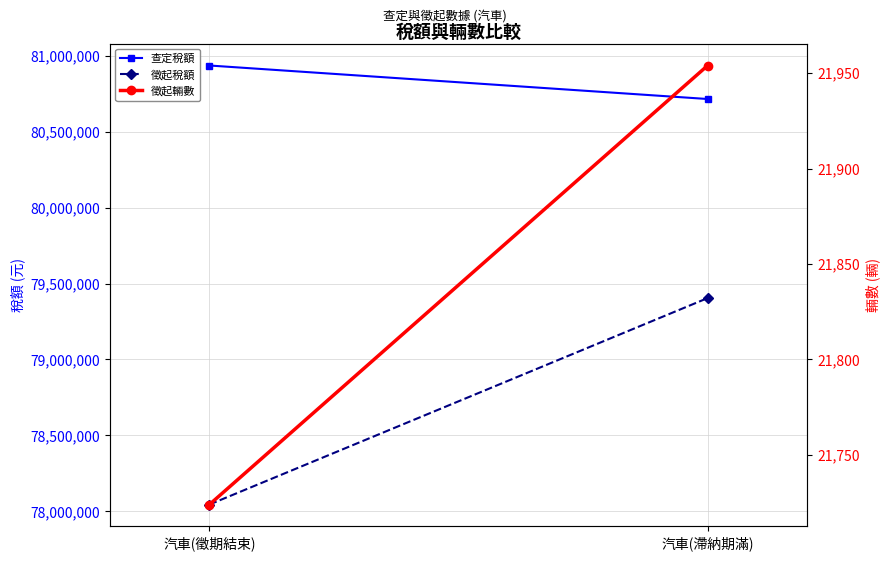

What is the average value of the 查定稅額 series?

80825295